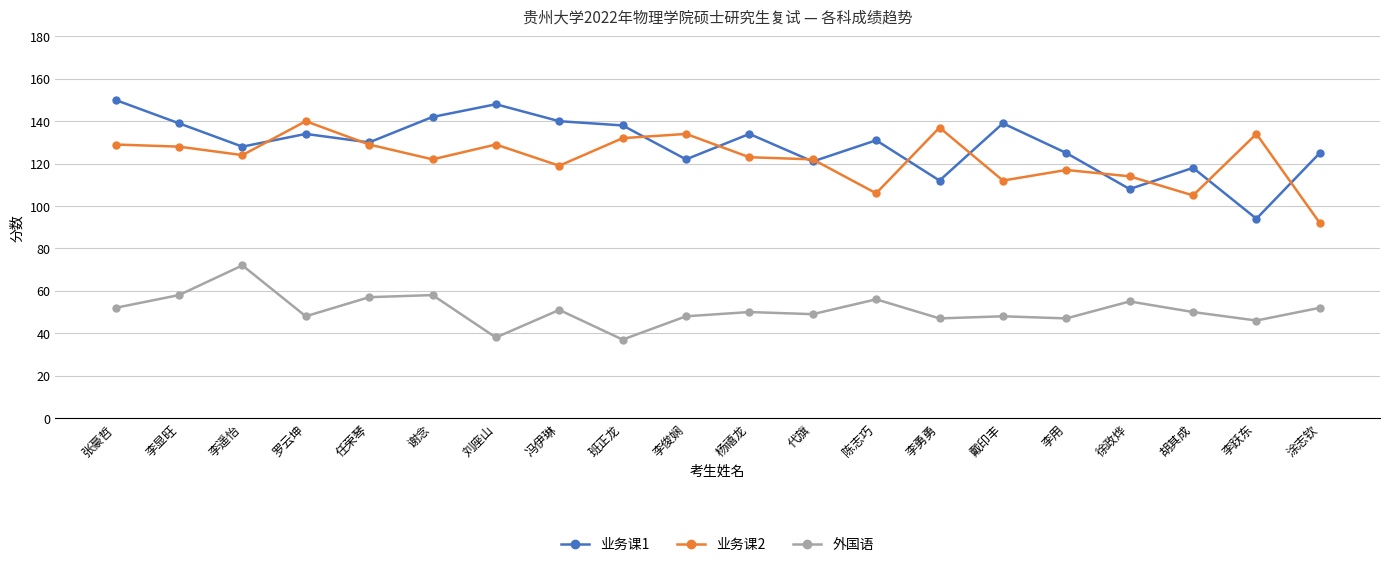

Is the value of 业务课1 at 班正龙 greater than the value of 业务课2 at 谢念?

Yes